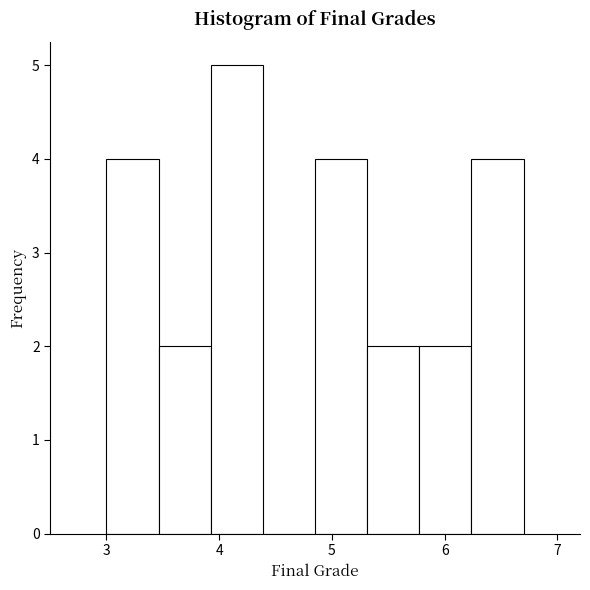

Which range on the x-axis has the tallest bar?

3.9 to 4.4